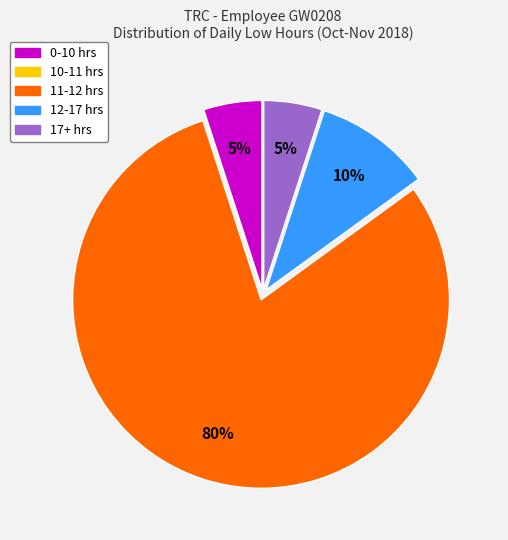

To the nearest percent, what is the difference between the largest and smallest slice percentages?

80%